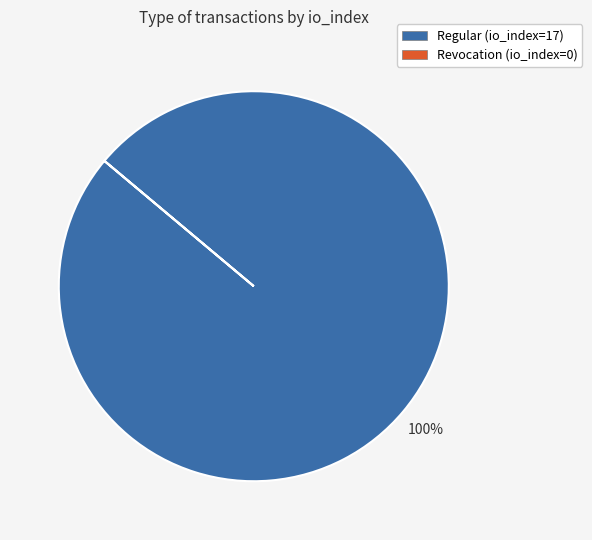

To the nearest percent, what is the difference between the largest and smallest slice percentages?

100%